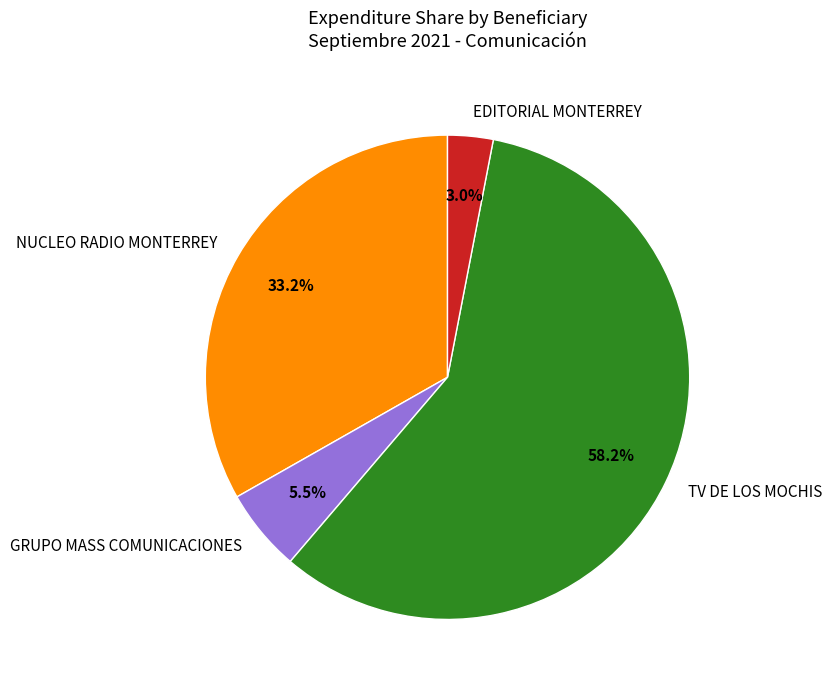

How many segments does this pie chart have?

4